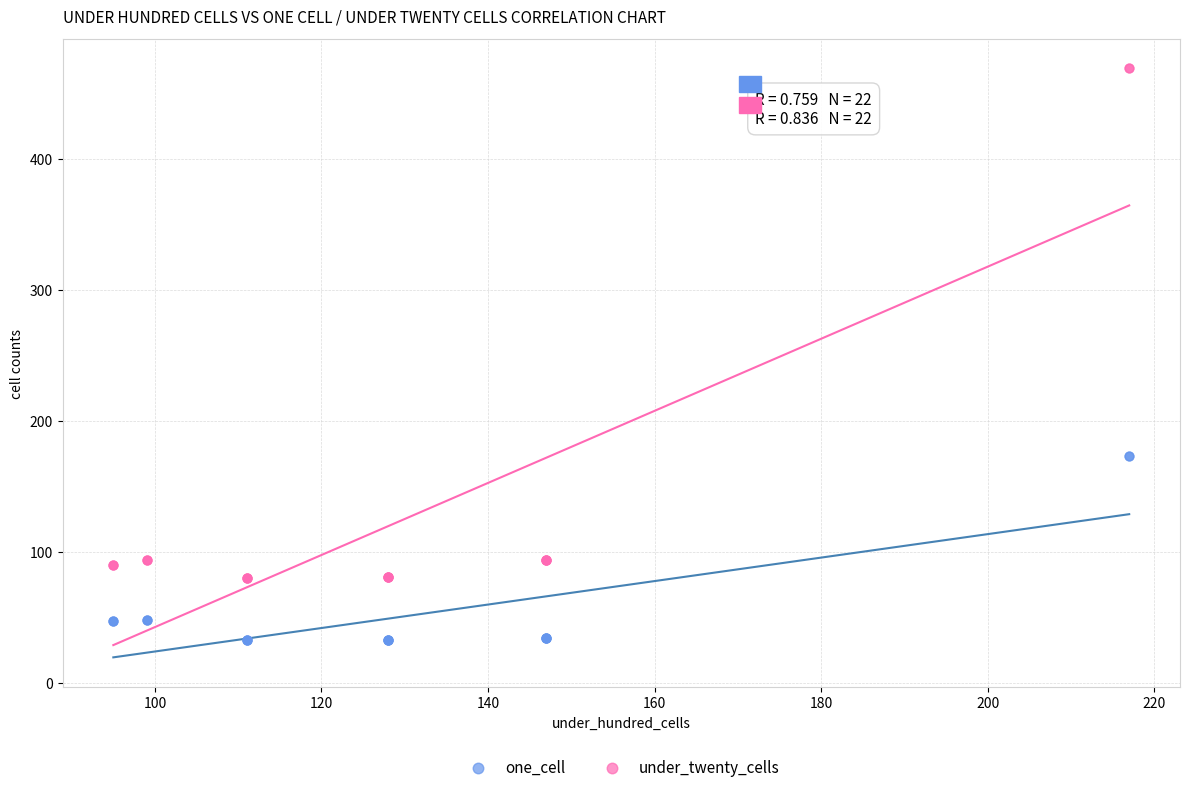

Which series contains the highest Y value?

under_twenty_cells